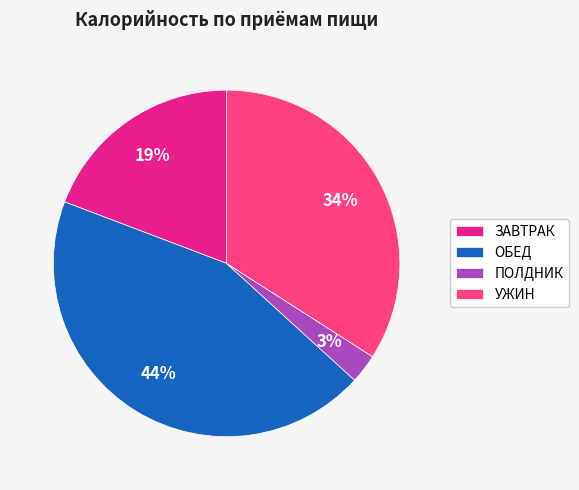

To the nearest percent, what is the difference between the largest and smallest slice percentages?

41%